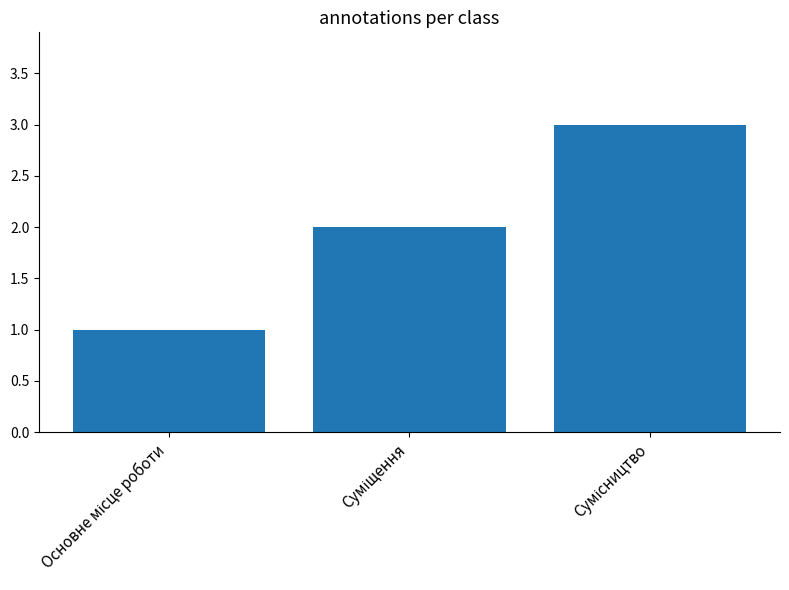

What is the maximum value shown in the chart?

3